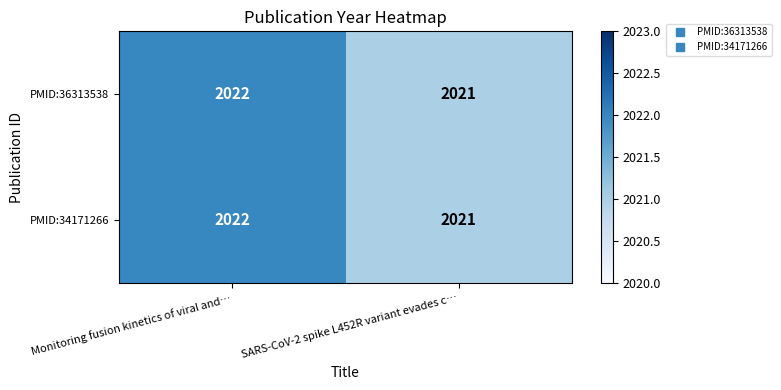

What is the smallest value displayed?

2021